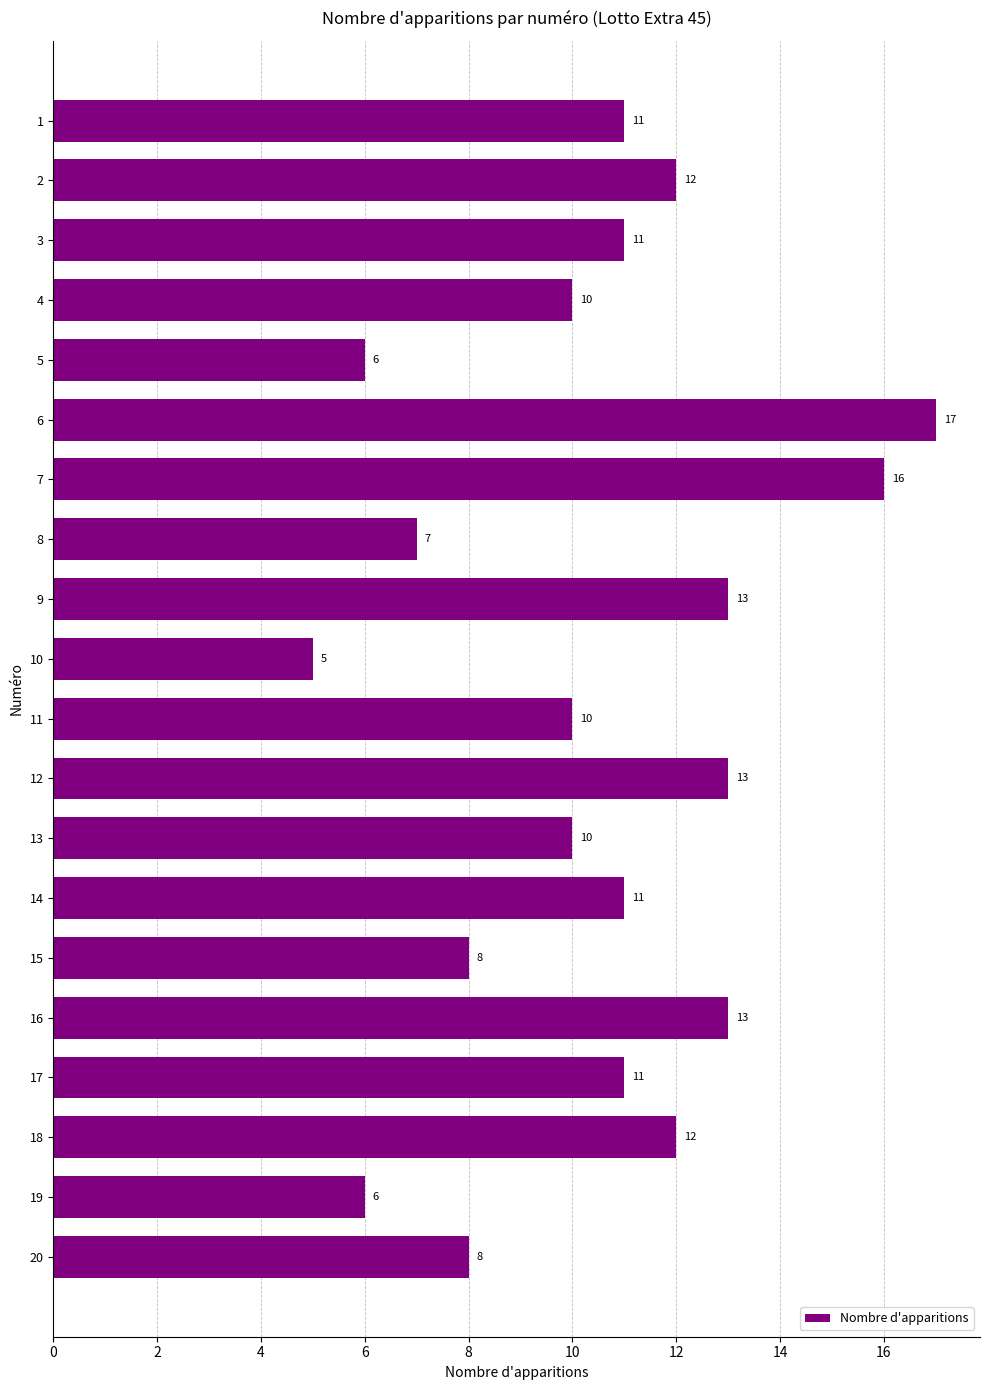

What is the value of the 17th bar from the top?

11